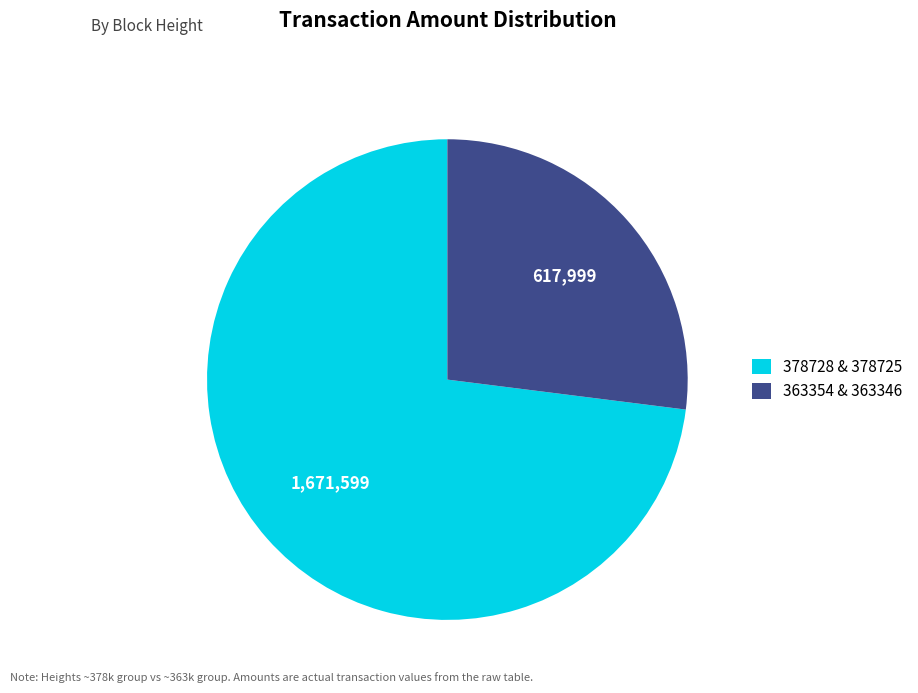

Does any single category account for the majority?

Yes